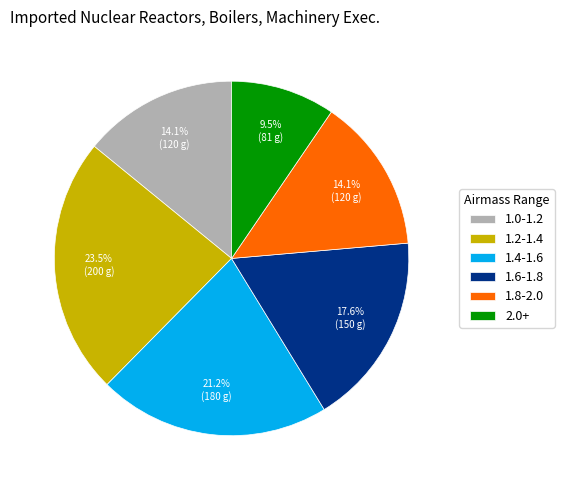

Does any single category account for the majority?

No